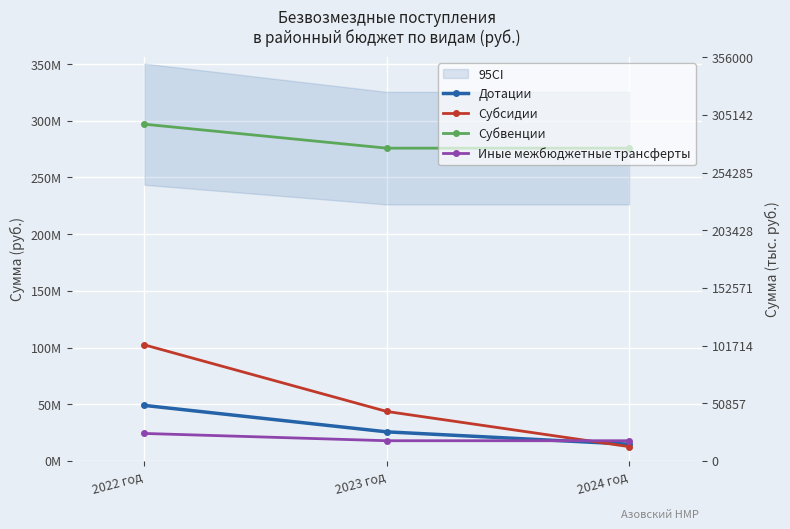

At which category is the sum across all series the highest?

2022 год